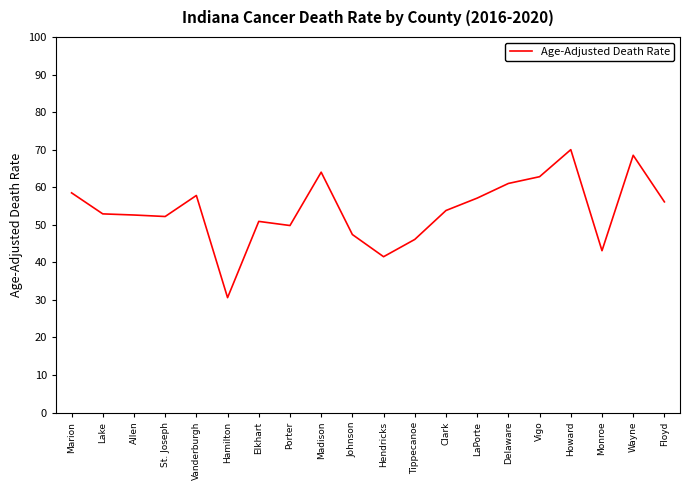

What is the difference between the values at Clark and LaPorte?

3.3